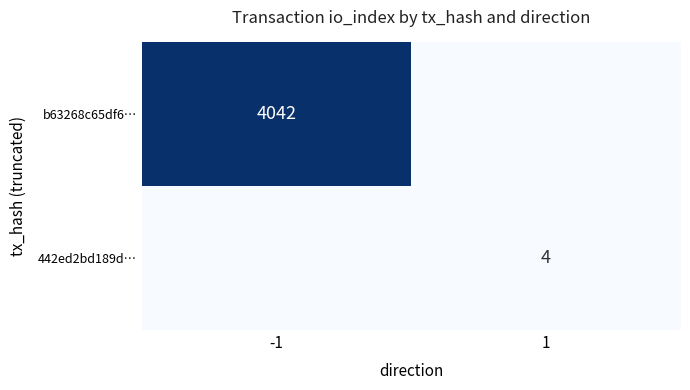

Which label corresponds to the smallest value in the chart?

1